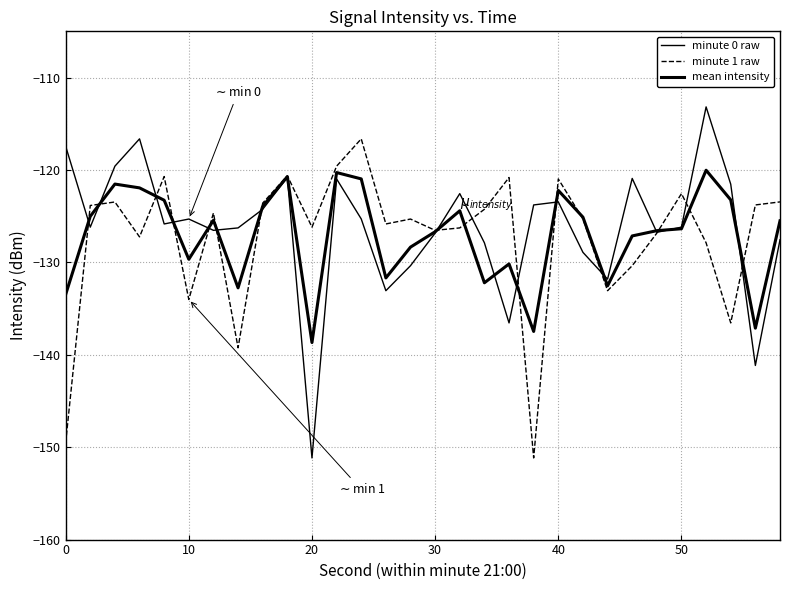

How many lines are shown in the chart?

3